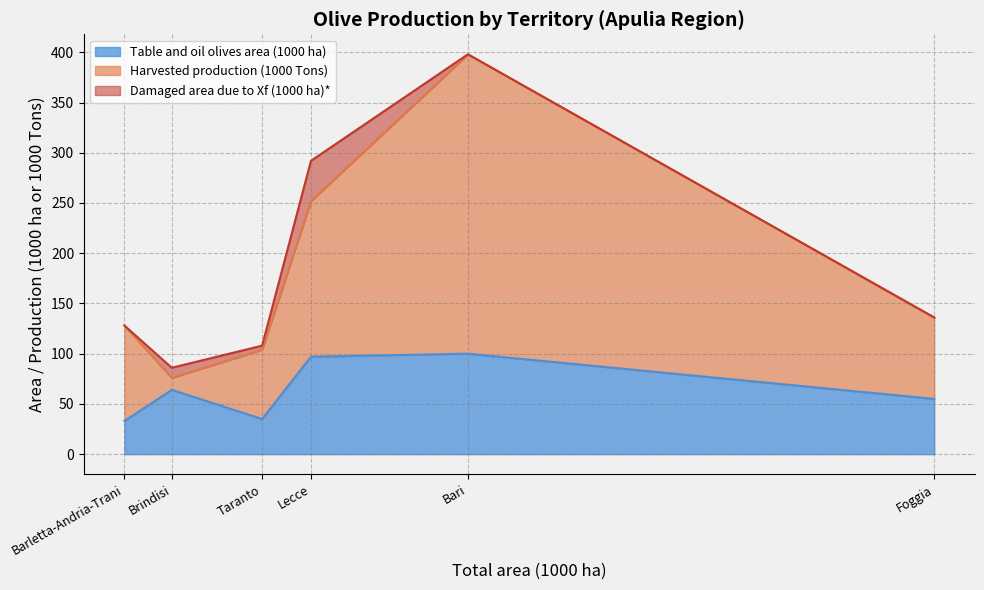

Between Bari and Lecce, which series saw the biggest shift?

Harvested production (1000 Tons)